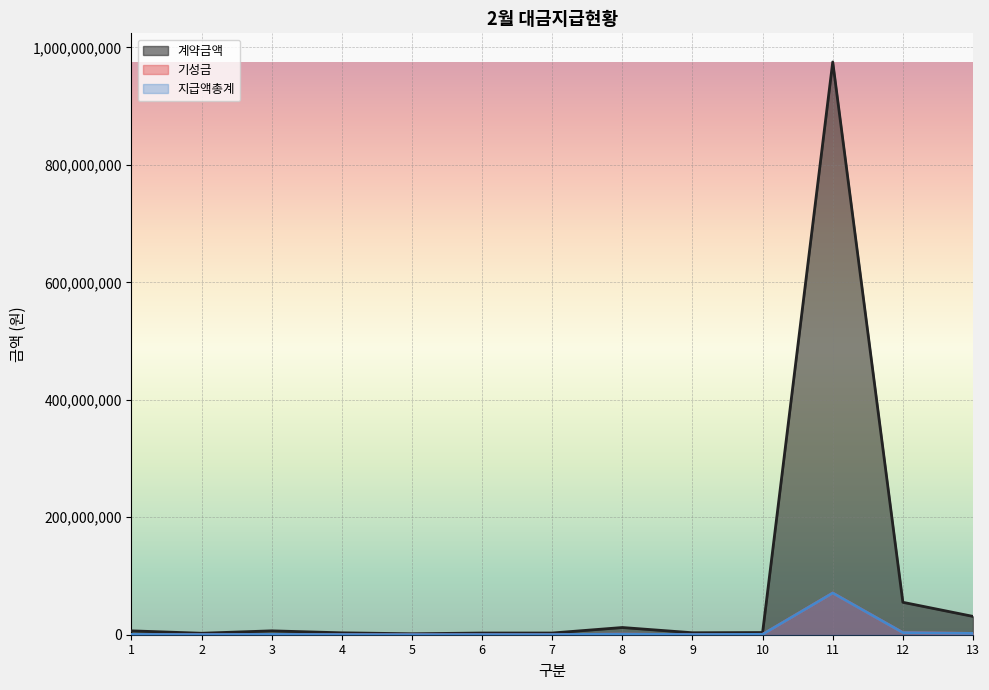

Read the 지급액총계 value at 9, to the nearest 10.

280000